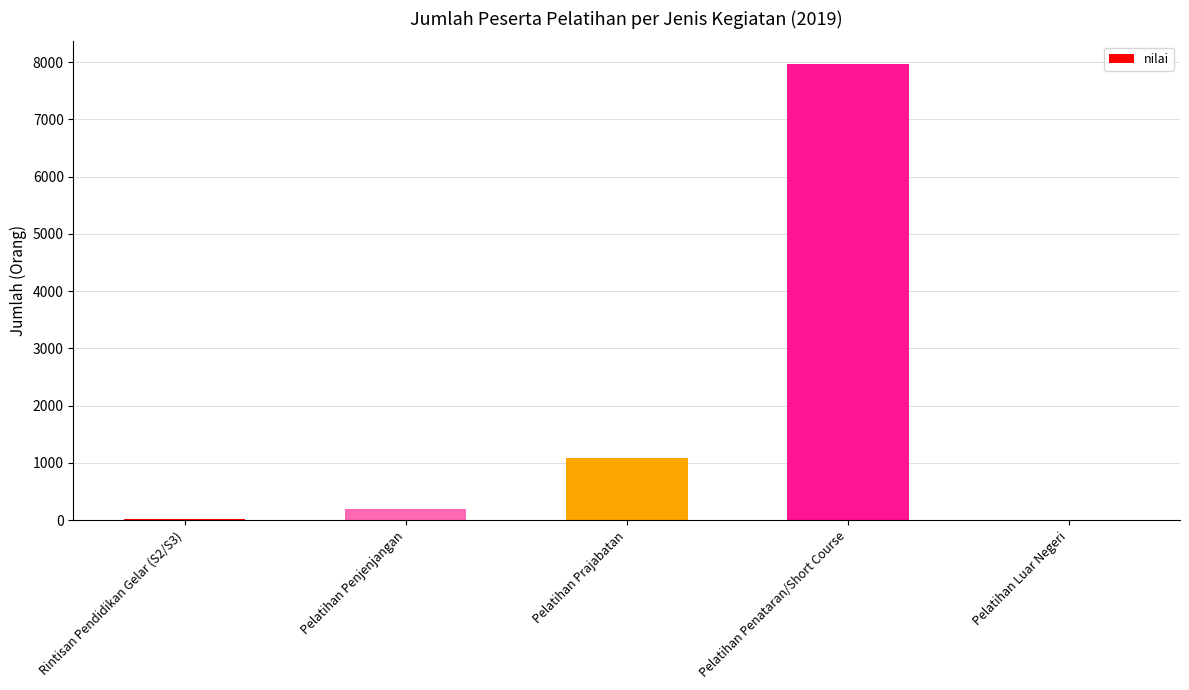

The chart shows a value of 13227 at Pelatihan Penataran/Short Course. True or false?

False